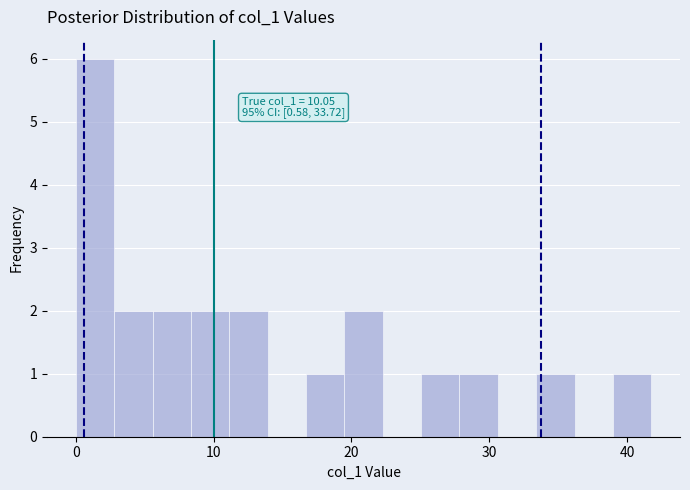

Read against the x-axis, roughly where is the centre of the tallest bar?

1